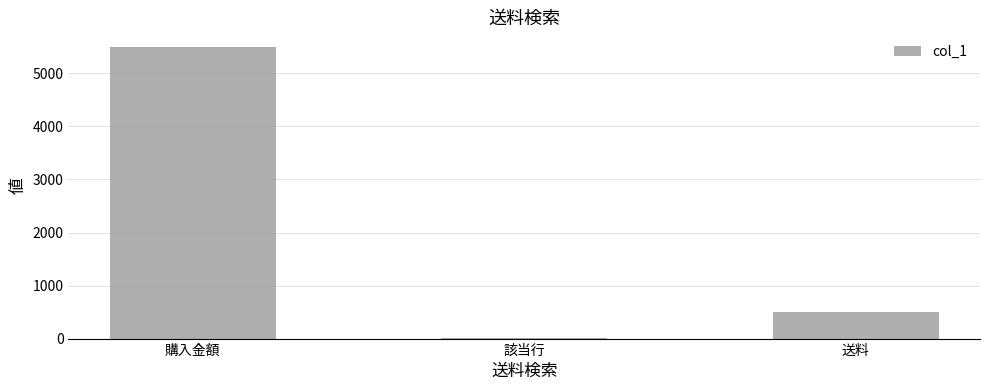

What is the greatest value displayed?

5500